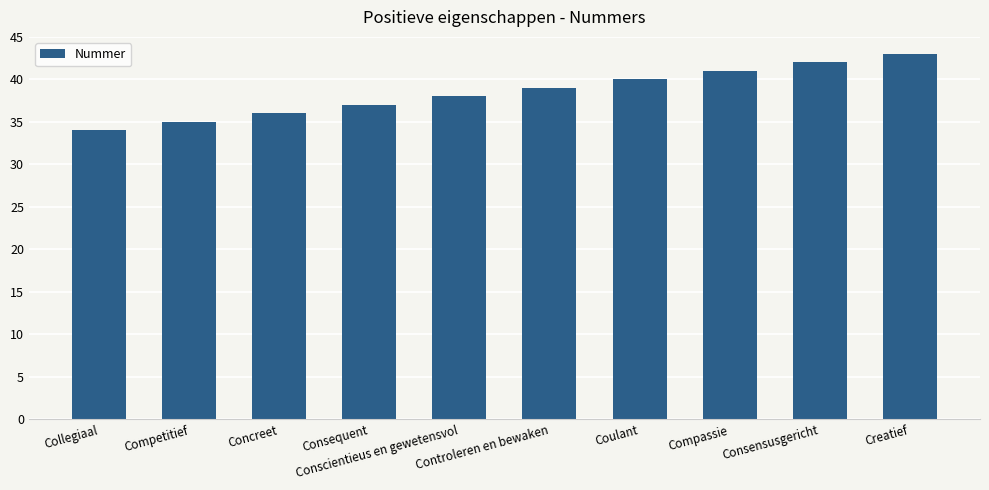

The chart shows a value of 41 at Compassie. True or false?

True